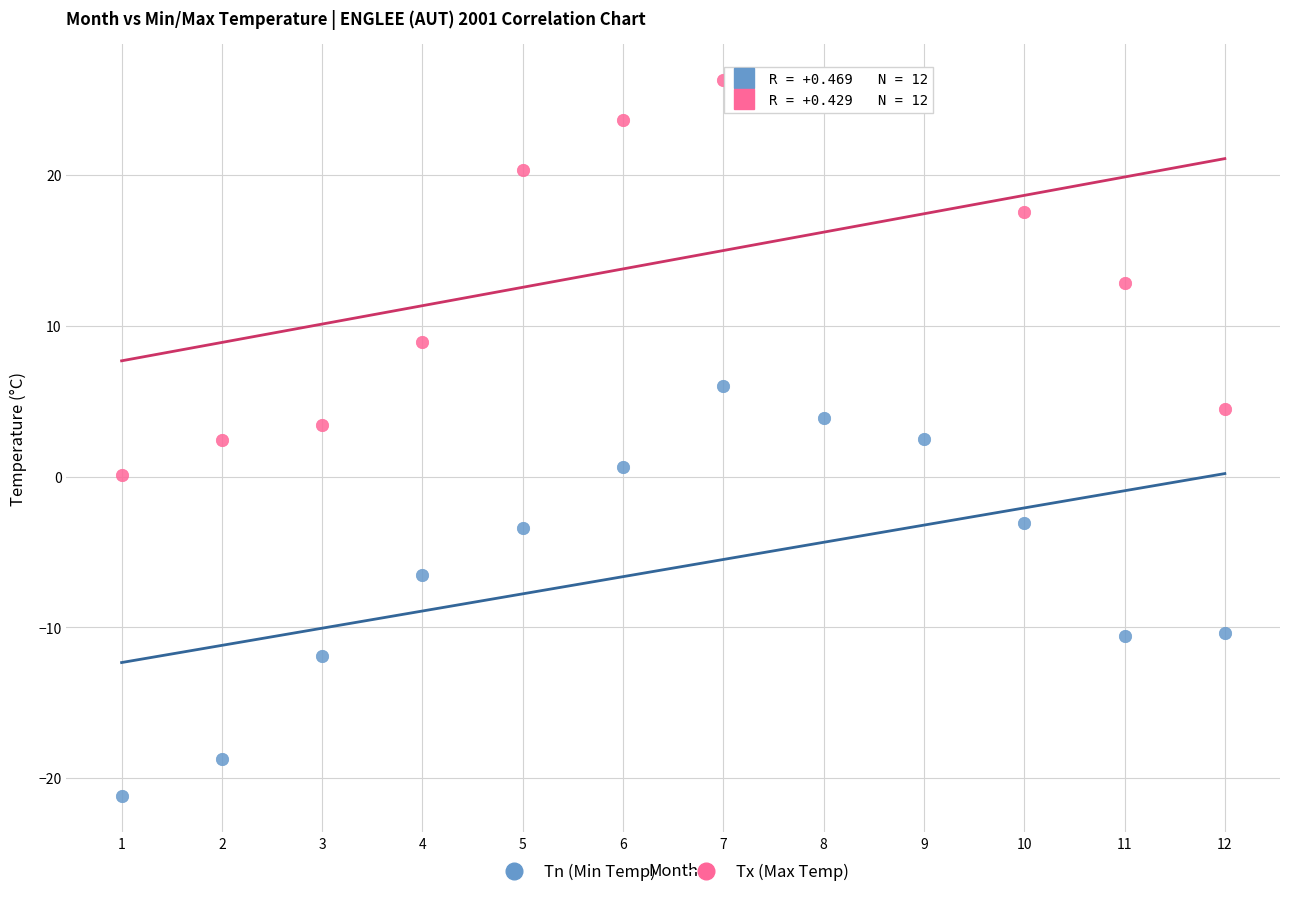

Which series has the widest spread of Y values?

Tn (Min Temp)